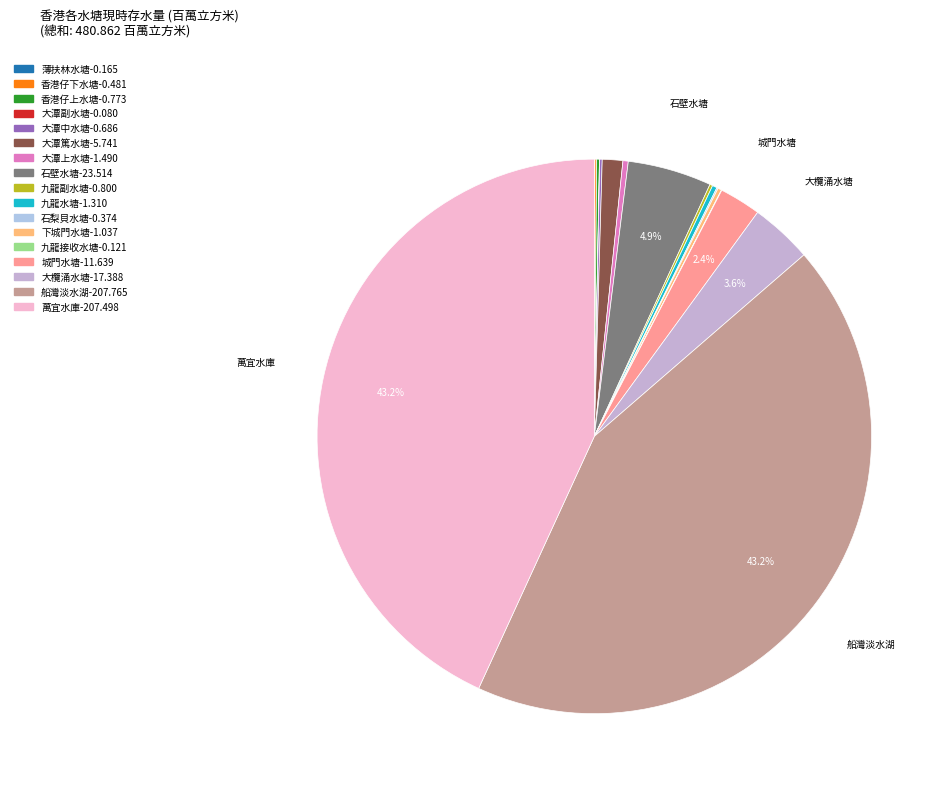

Which category has the smallest portion of the pie?

大潭副水塘